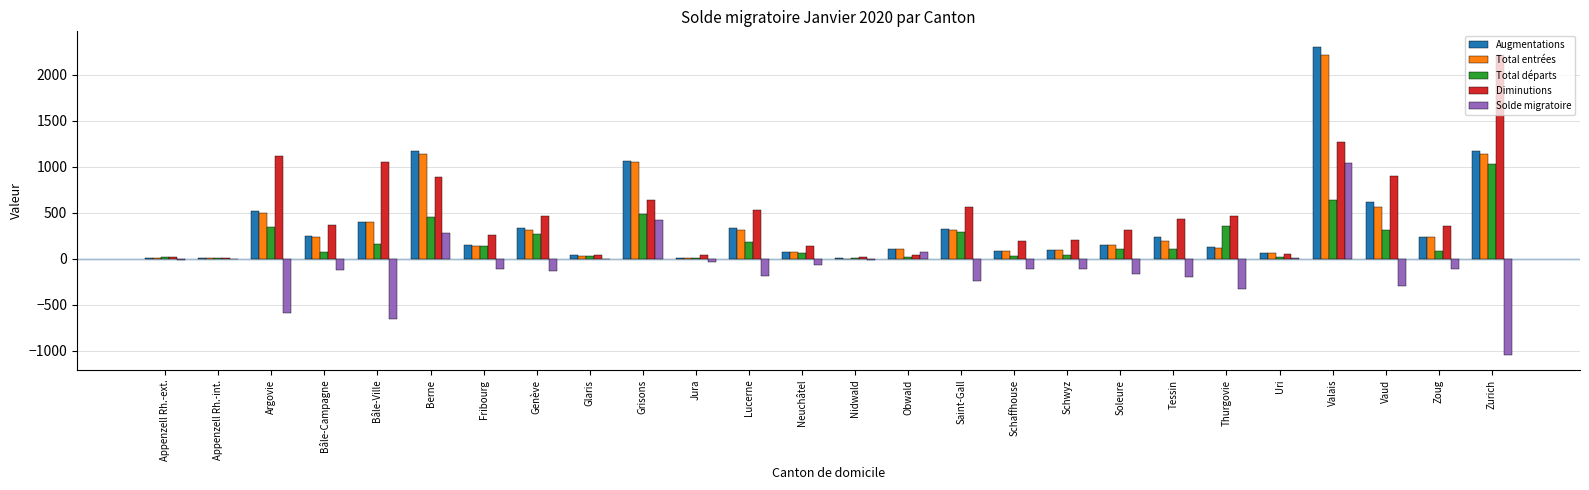

At which label does Total départs reach its peak?

Zurich